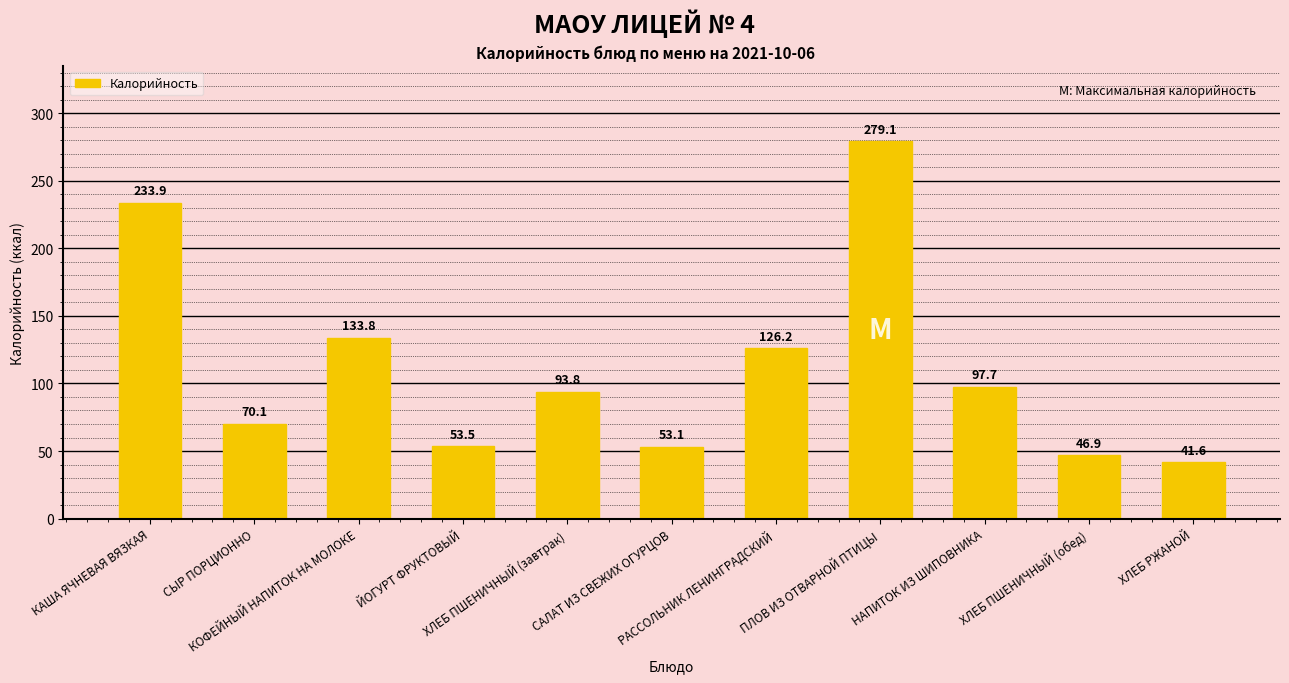

At which category does the chart reach its minimum across all series?

ХЛЕБ РЖАНОЙ